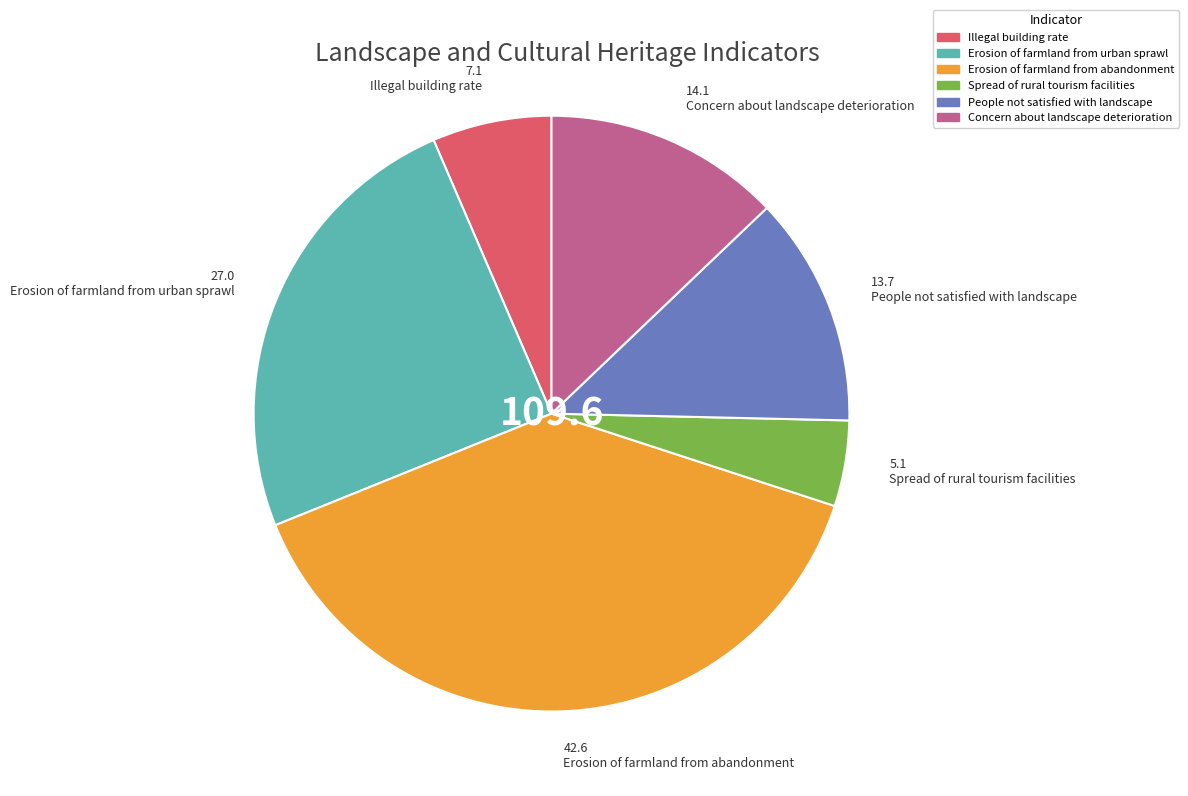

Which slice is the smallest?

Spread of rural tourism facilities